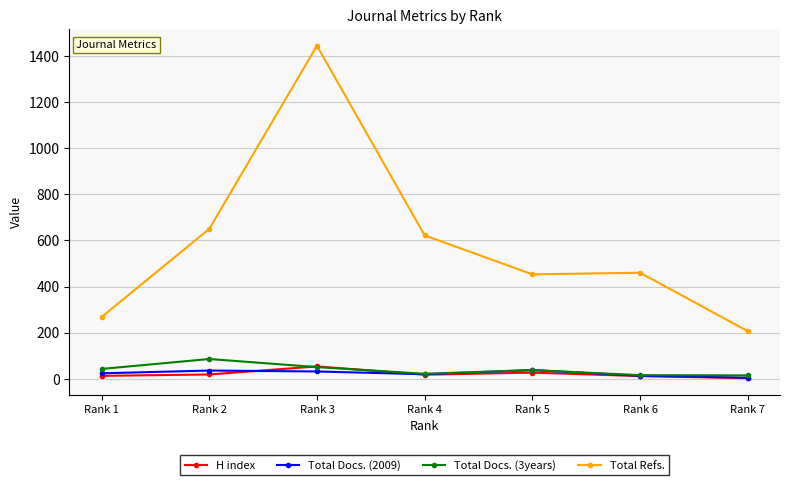

Where do H index and Total Docs. (3years) first cross each other?

Rank 2 and Rank 3